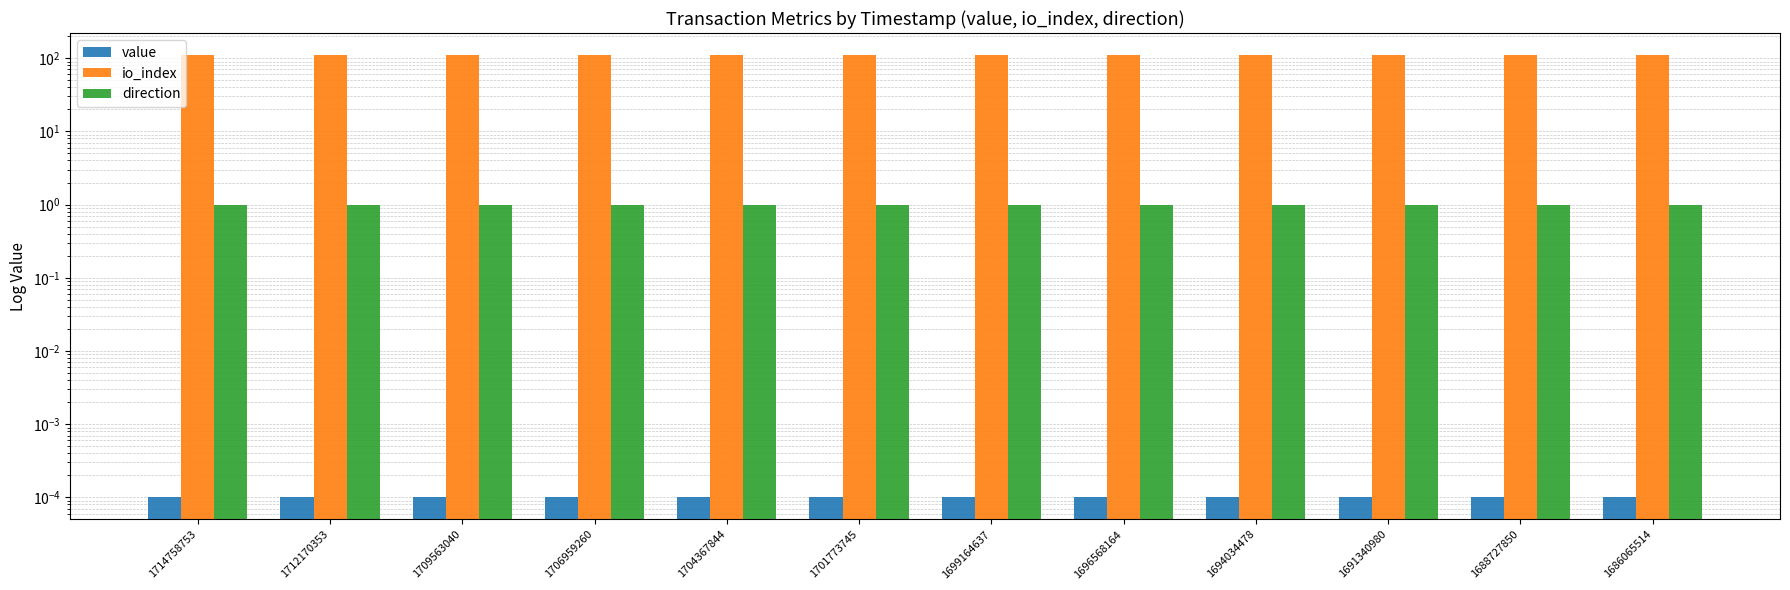

Is it true that value equals 0.0 at 1699164637?

True